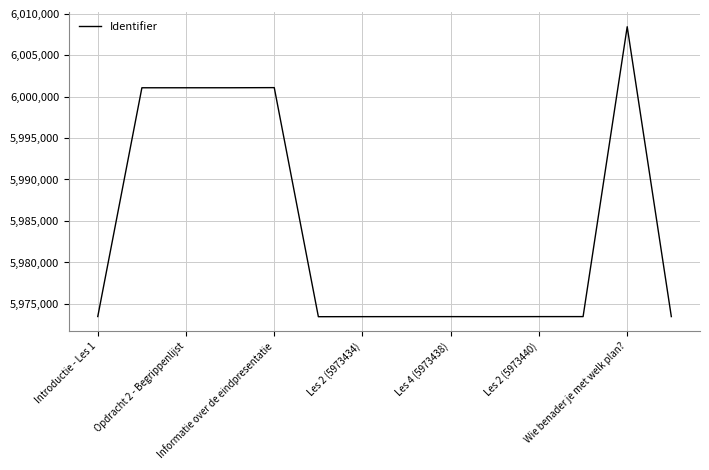

What is the greatest value displayed?

6008433